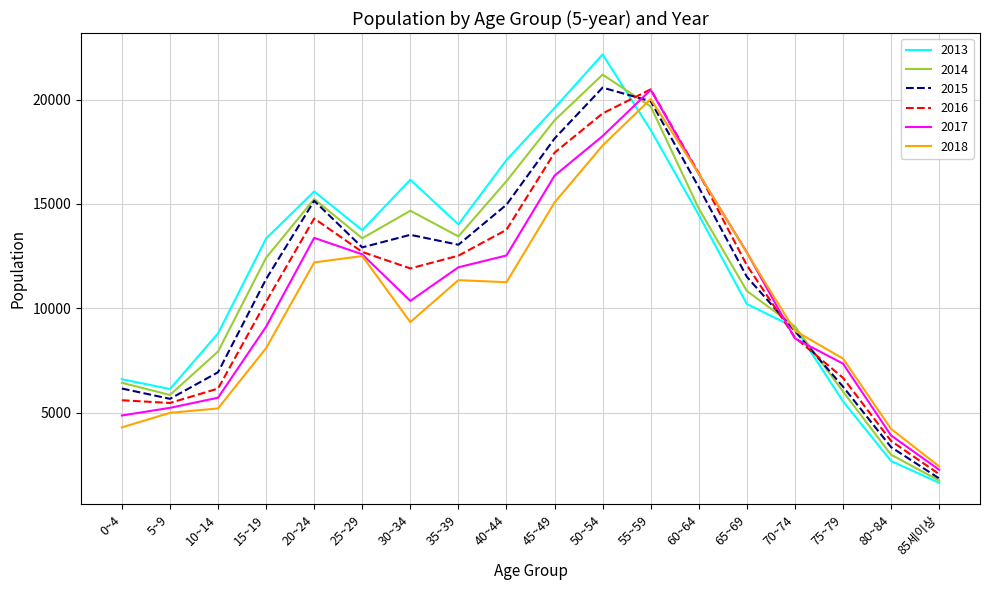

What position from the left is 65~69?

14